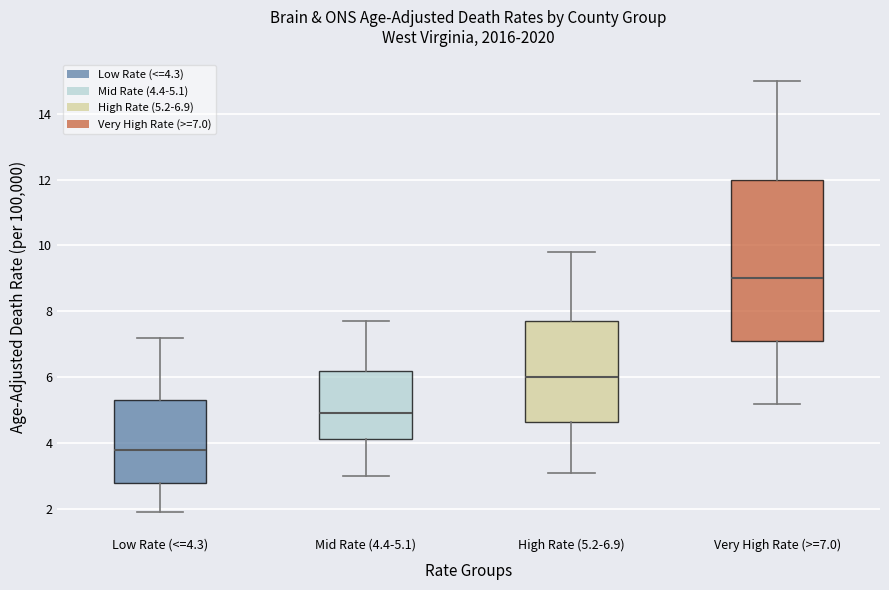

Comparing the boxes themselves (not the whiskers), which one is the tallest?

Very High Rate (>=7.0)